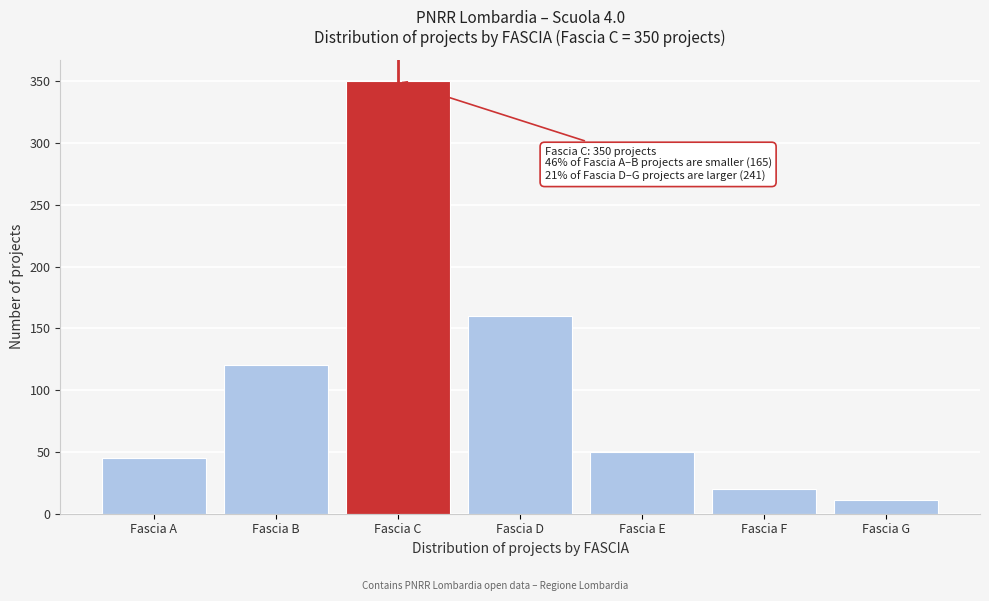

Reading left to right, transcribe all the data shown in this chart.

Fascia A=45	Fascia B=120	Fascia C=350	Fascia D=160	Fascia E=50	Fascia F=20	Fascia G=11